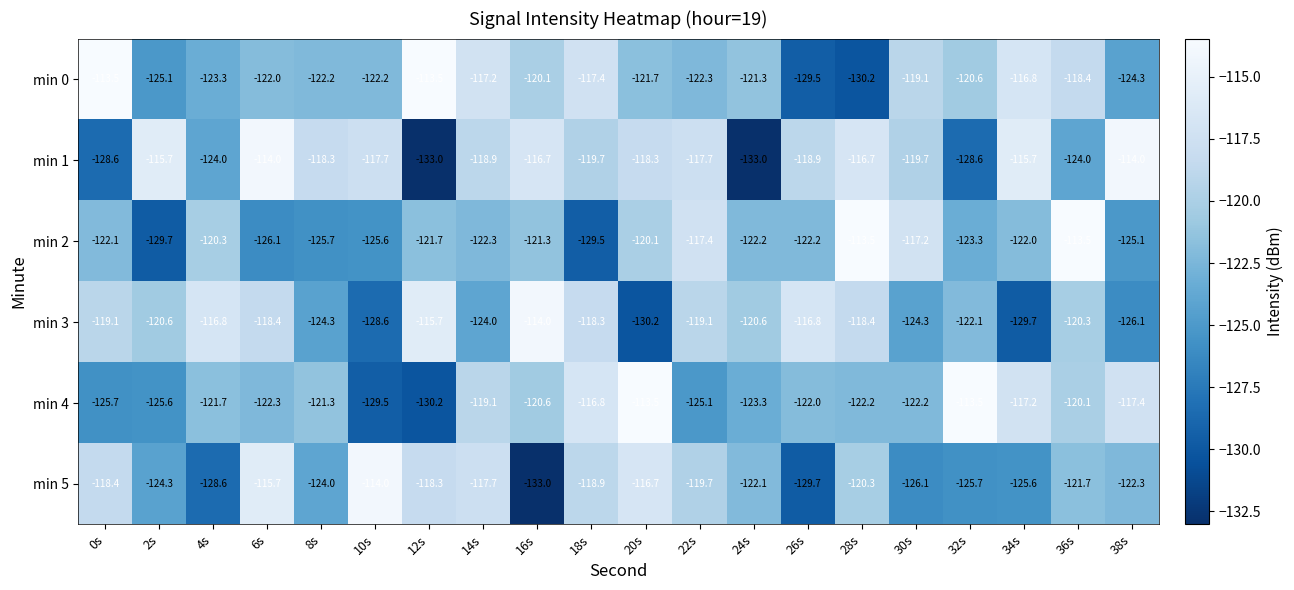

The min 5 series shows -116.7 at 20s. True or false?

True